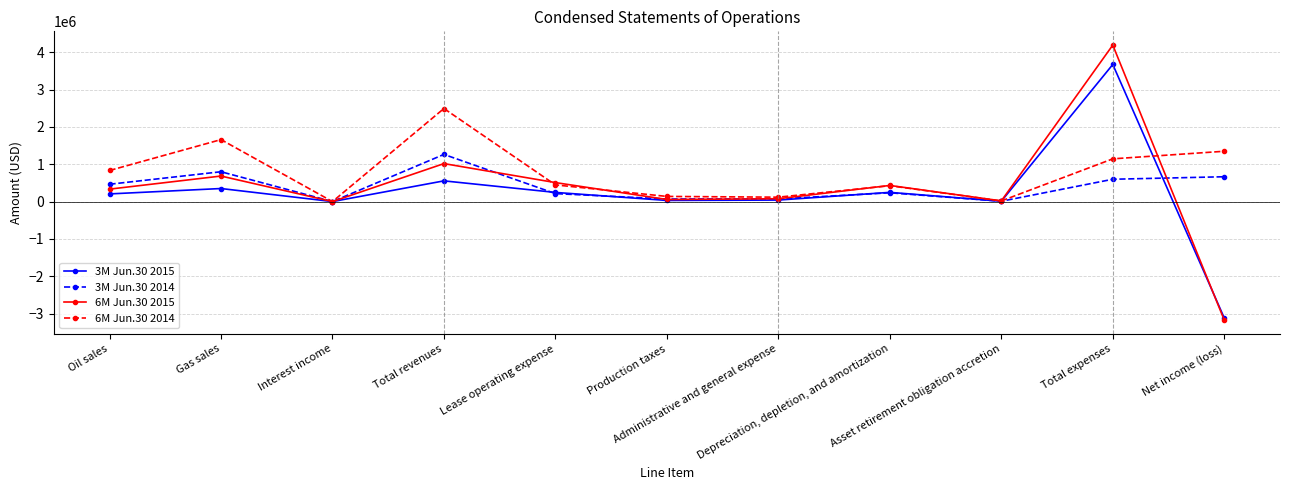

What is the lowest value of the 3M Jun.30 2015 series?

-3116995